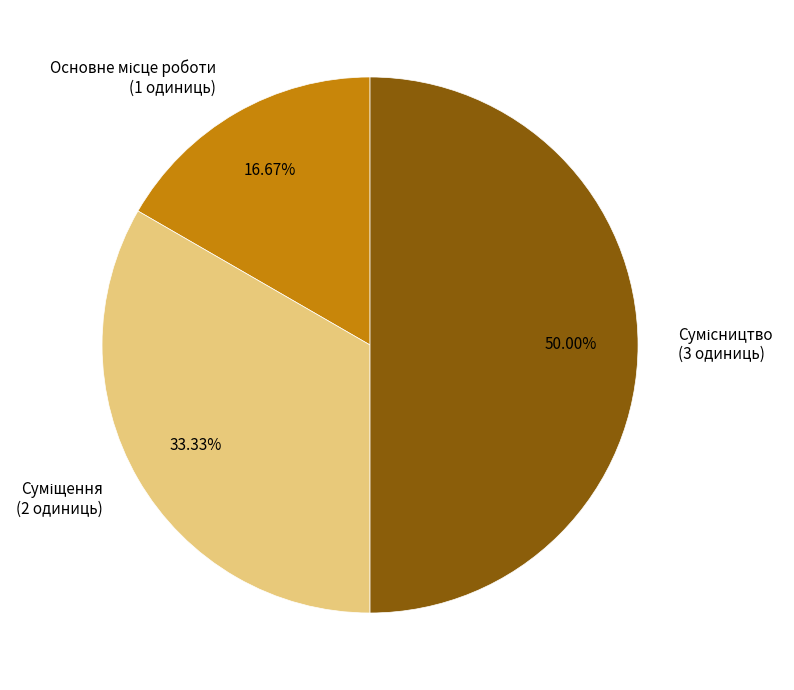

To the nearest percent, what percentage of the pie is Основне місце роботи?

17%